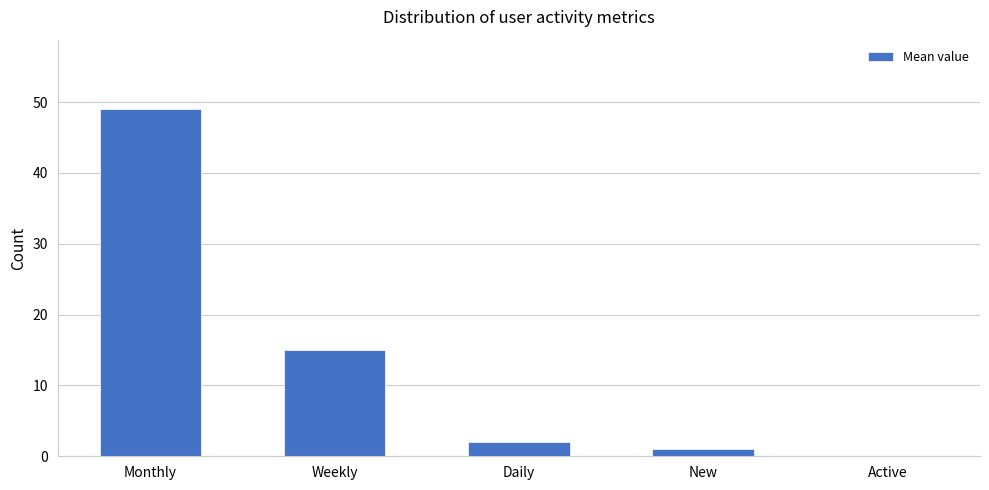

What is the sum of the values at Weekly and Monthly?

64